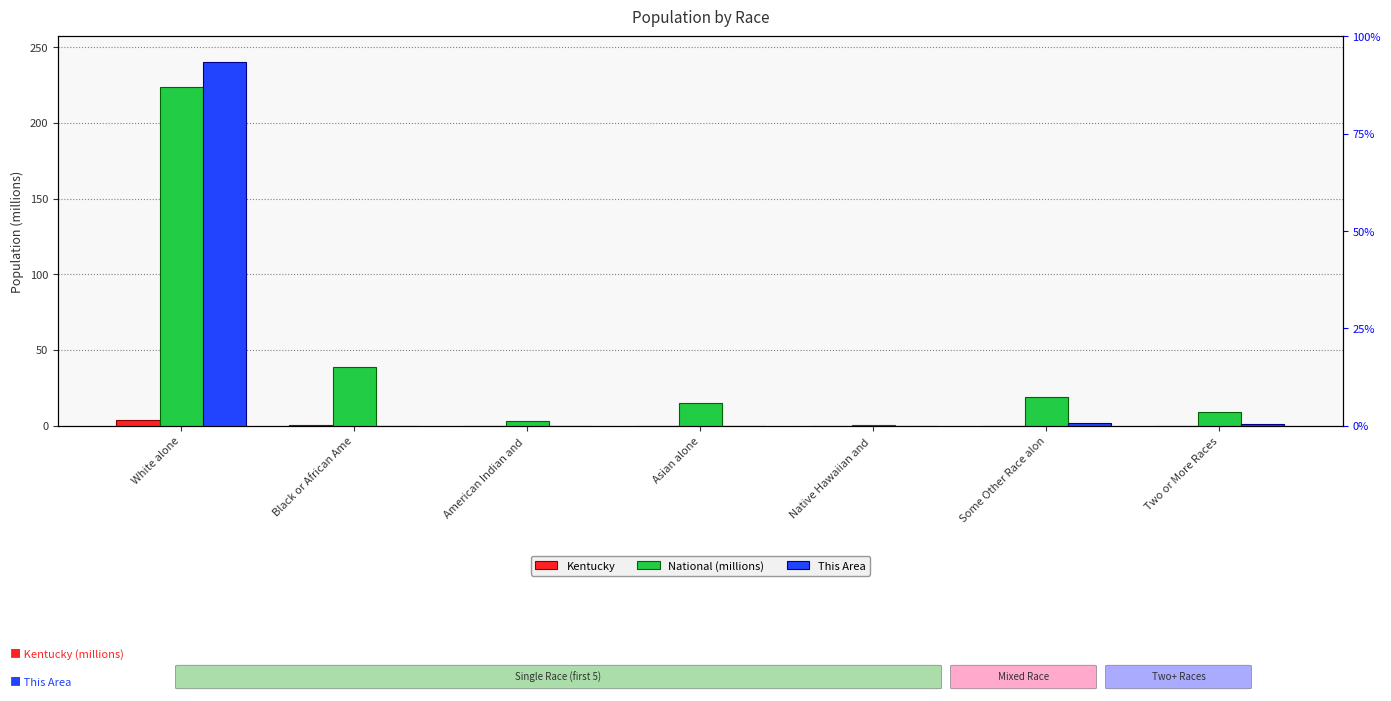

Is the value of This Area at Two or More Races greater than the value of National (millions) at Native Hawaiian and ?

Yes